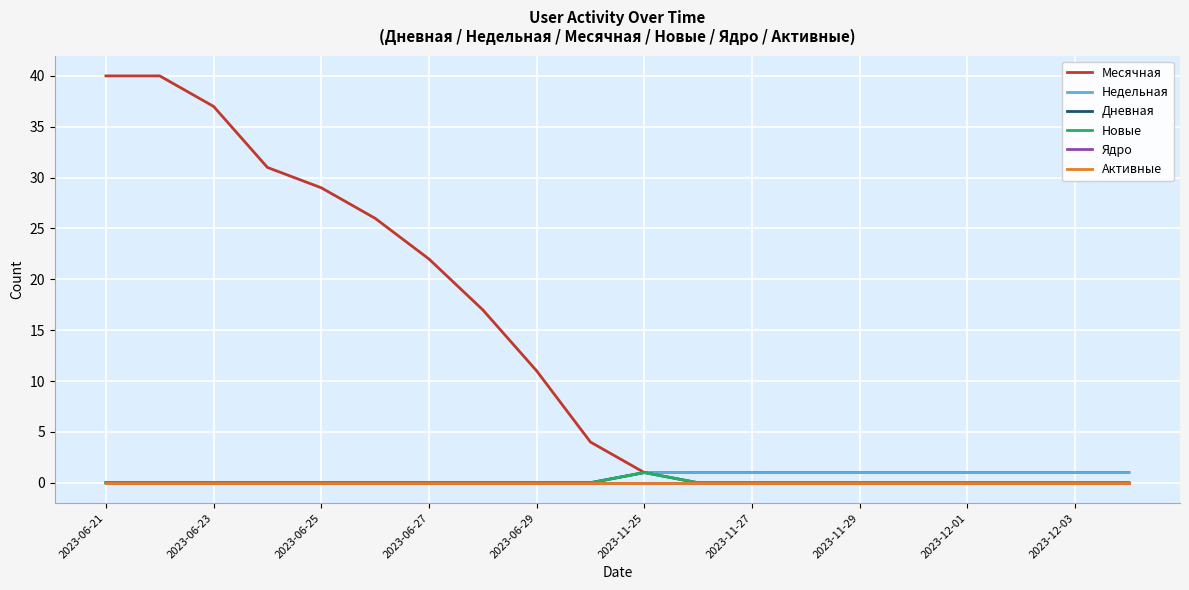

Reading left to right, list all the values displayed in this chart.

Месячная: 40	40	37	31	29	26	22	17	11	4	1	1	1	1	1	1	1	1	1	1
Недельная: 0	0	0	0	0	0	0	0	0	0	1	1	1	1	1	1	1	1	1	1
Дневная: 0	0	0	0	0	0	0	0	0	0	1	0	0	0	0	0	0	0	0	0
Новые: 0	0	0	0	0	0	0	0	0	0	1	0	0	0	0	0	0	0	0	0
Ядро: 0	0	0	0	0	0	0	0	0	0	0	0	0	0	0	0	0	0	0	0
Активные: 0	0	0	0	0	0	0	0	0	0	0	0	0	0	0	0	0	0	0	0